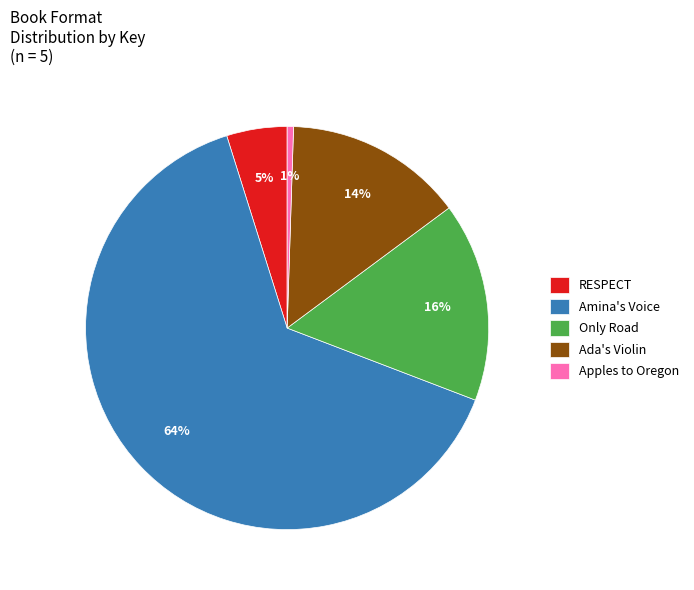

To the nearest percent, what percentage of the pie is Ada's Violin?

14%